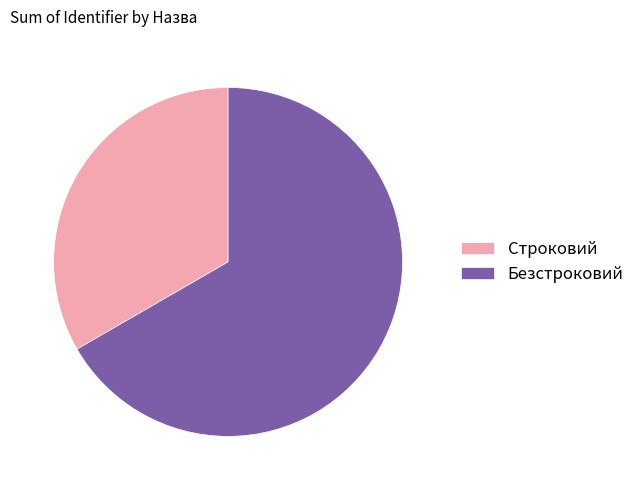

What is the majority slice?

Безстроковий